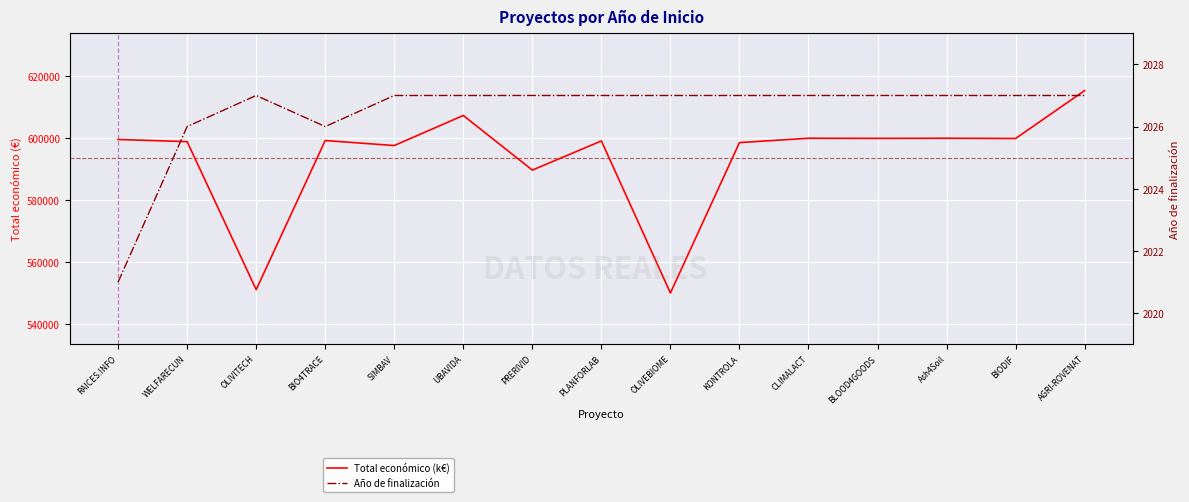

What is the smallest value displayed?

2021